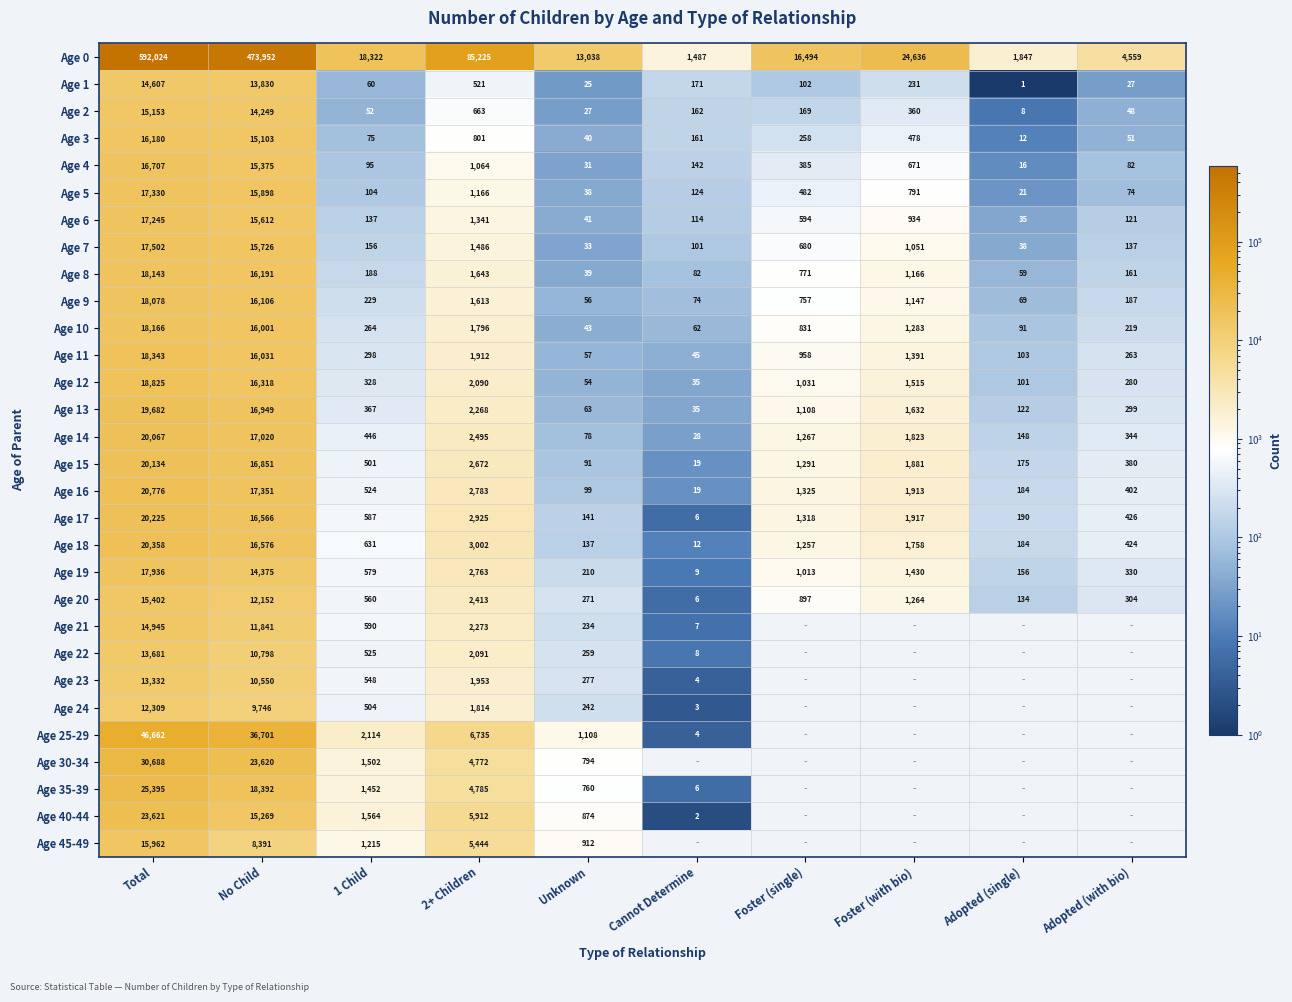

How many values in the Age 5 series are below 482?

5